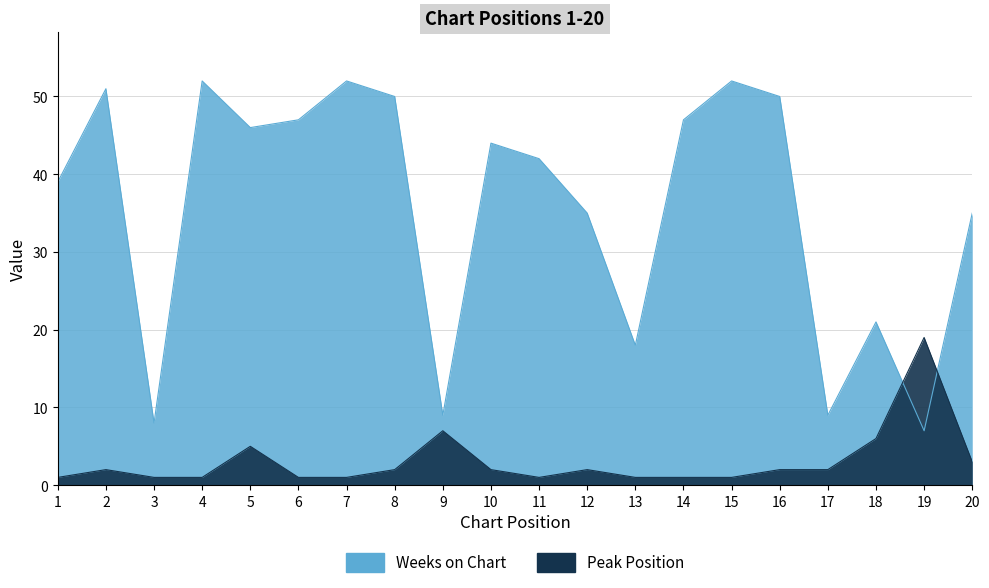

List the series in order of their overall mean, lowest first.

Peak Position, Weeks on Chart